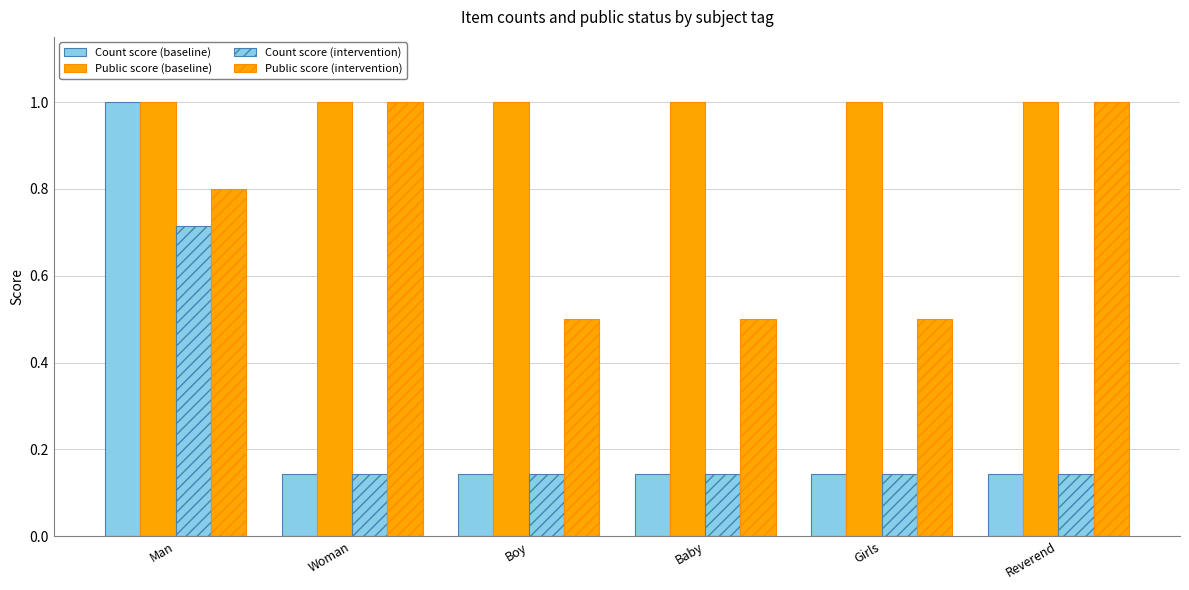

What is the sum of all Count score (intervention) values?

1.4